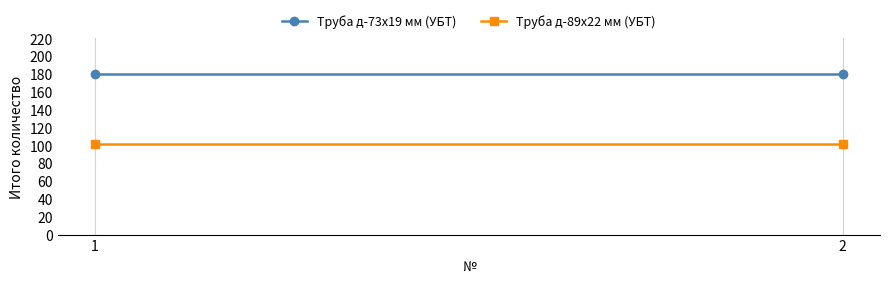

Reading right to left, list all the values displayed in this chart.

Труба д-73х19 мм (УБТ): 2=180	1=180
Труба д-89х22 мм (УБТ): 2=102	1=102